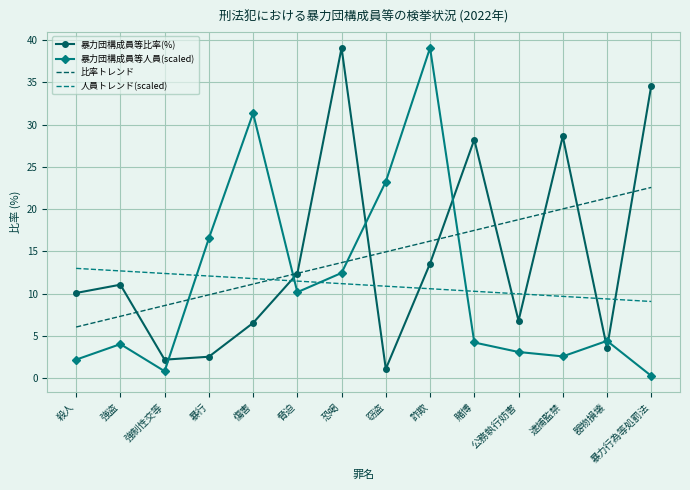

After their last crossing, which series has the higher values: 比率トレンド or 暴力団構成員等比率(%)?

暴力団構成員等比率(%)